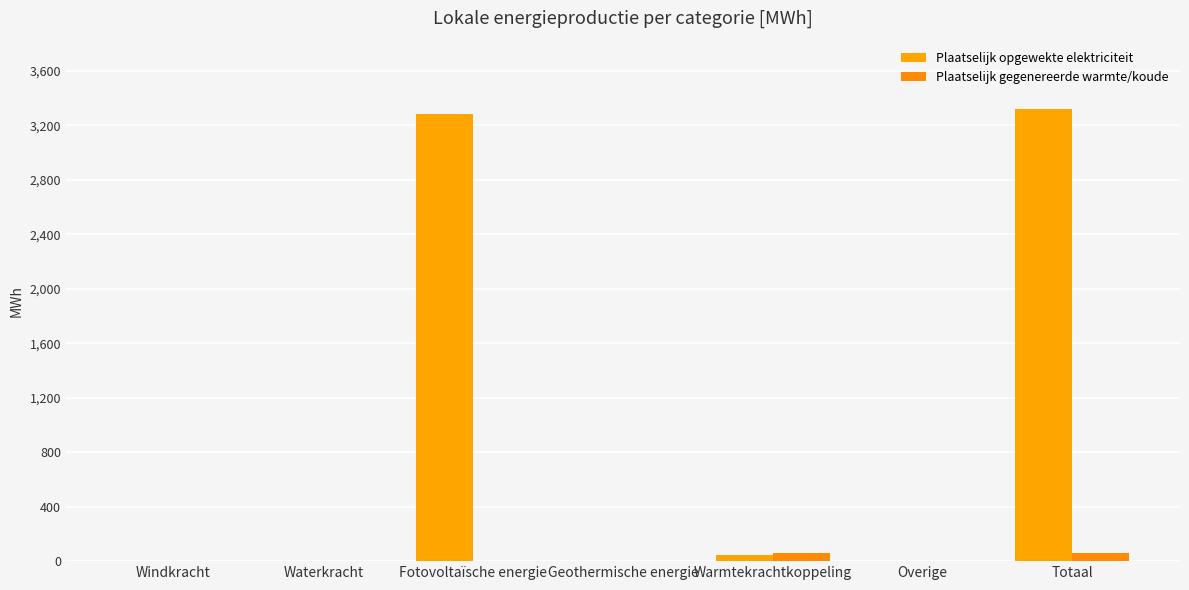

What is the spread (max minus min) of values at Fotovoltaïsche energie?

3279.1